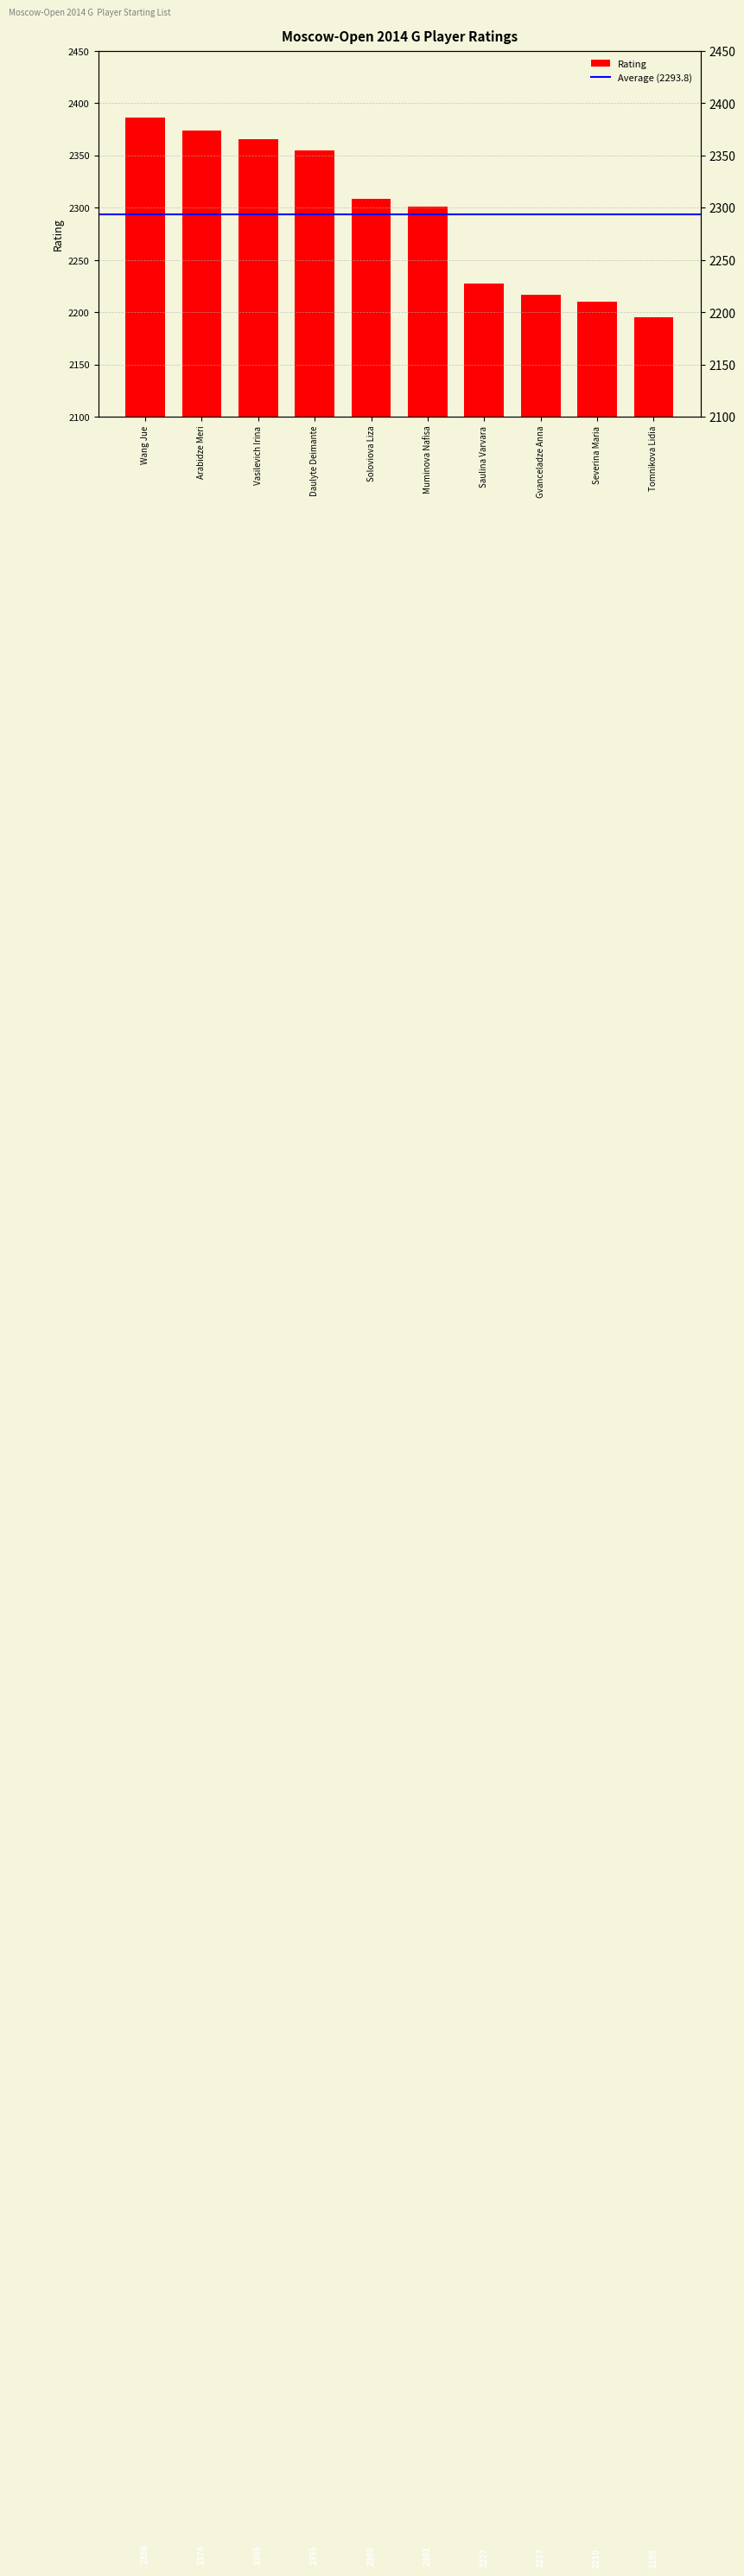

What is the change in value from Muminova Nafisa to Gvanceladze Anna?

-84